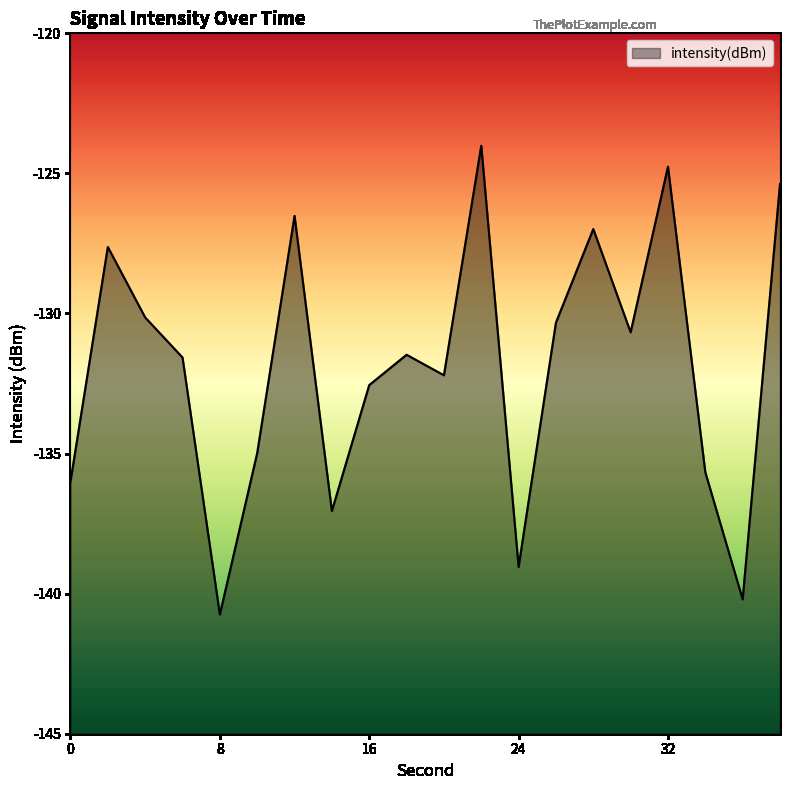

What is the average value?

-131.9